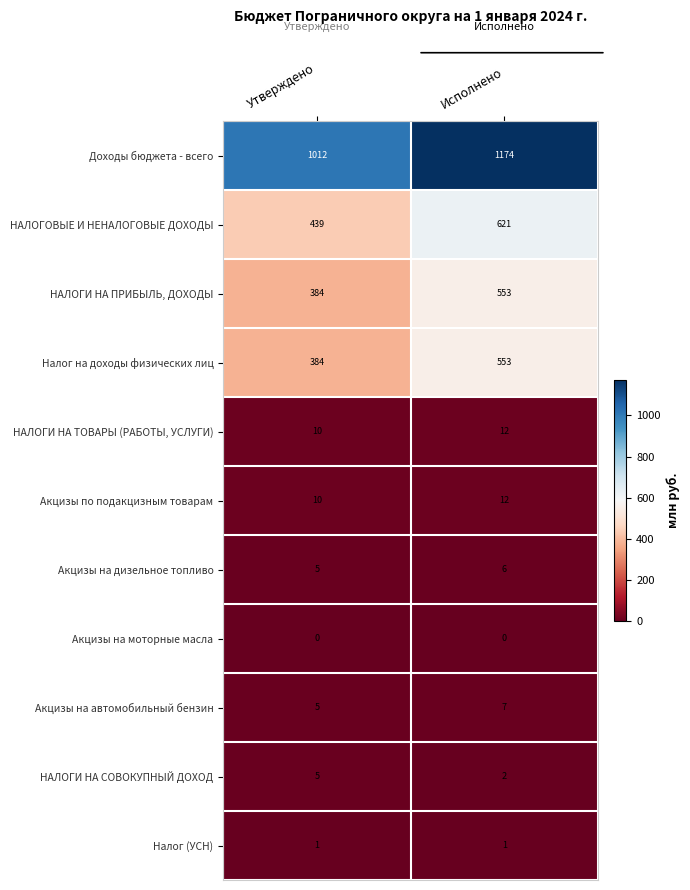

The value of Акцизы на автомобильный бензин at Утверждено is 7. True or false?

False